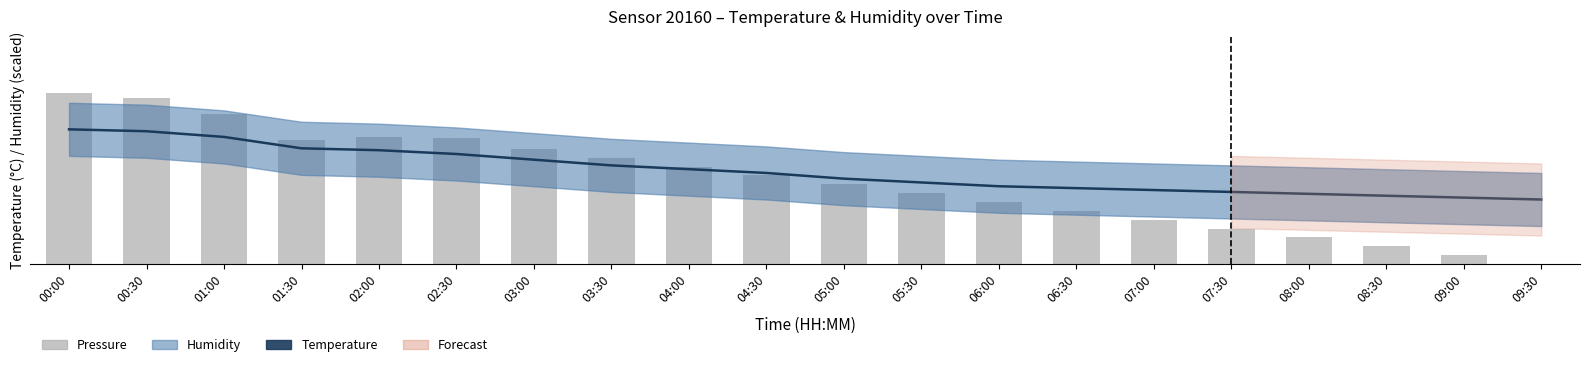

True or false: Pressure (scaled) has a value of 0.4 at 01:30.

False